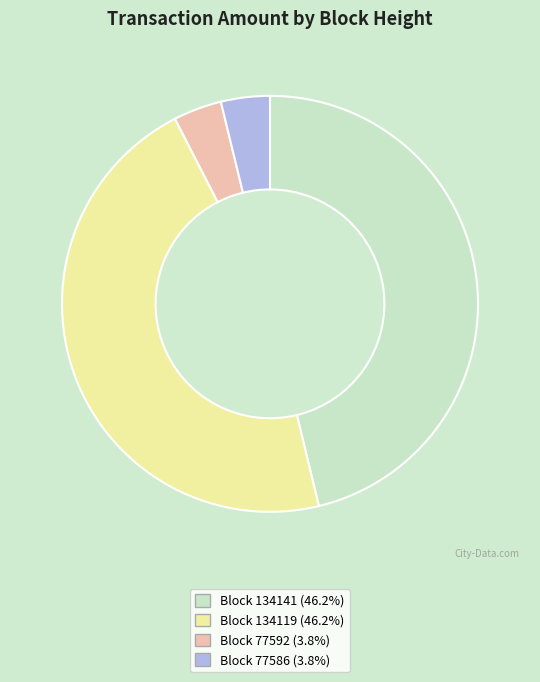

Is there a majority slice in this chart?

No